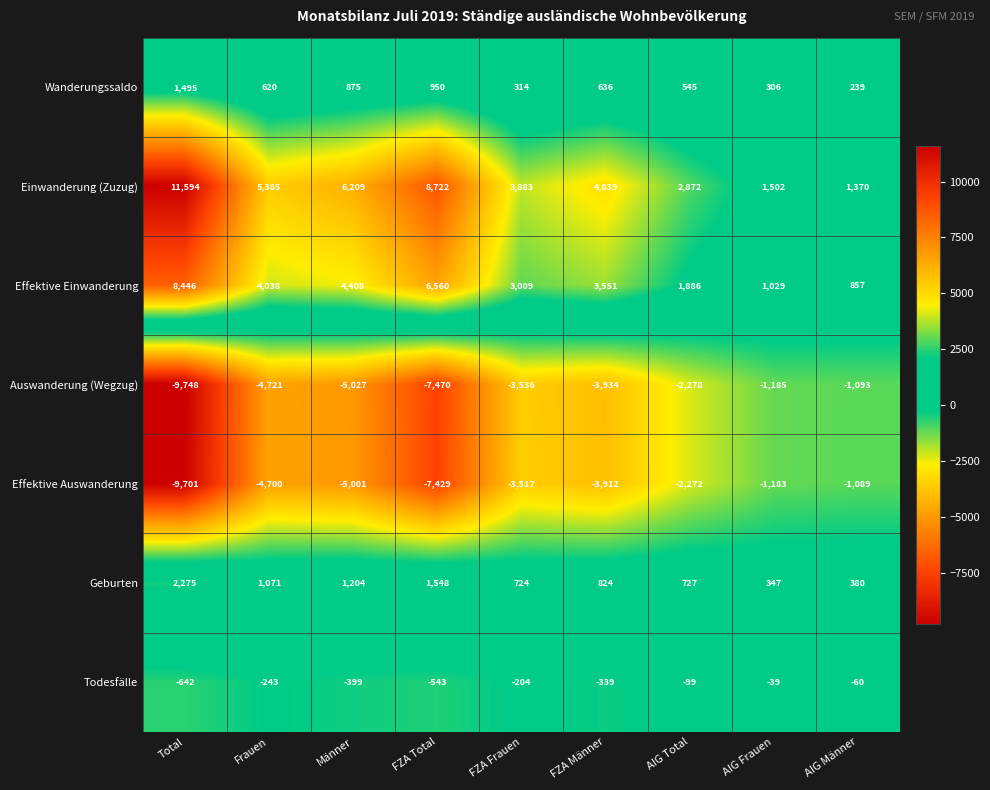

What is the minimum value shown in the chart?

-9748